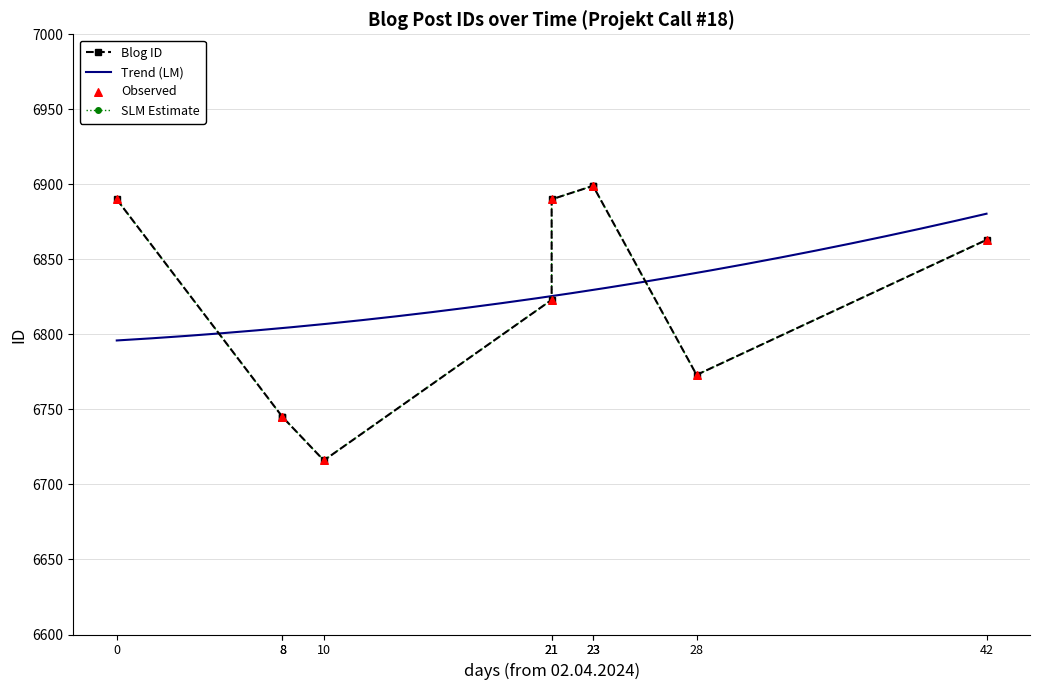

What is the change in value from 12.04.2024 to 02.04.2024?

+174